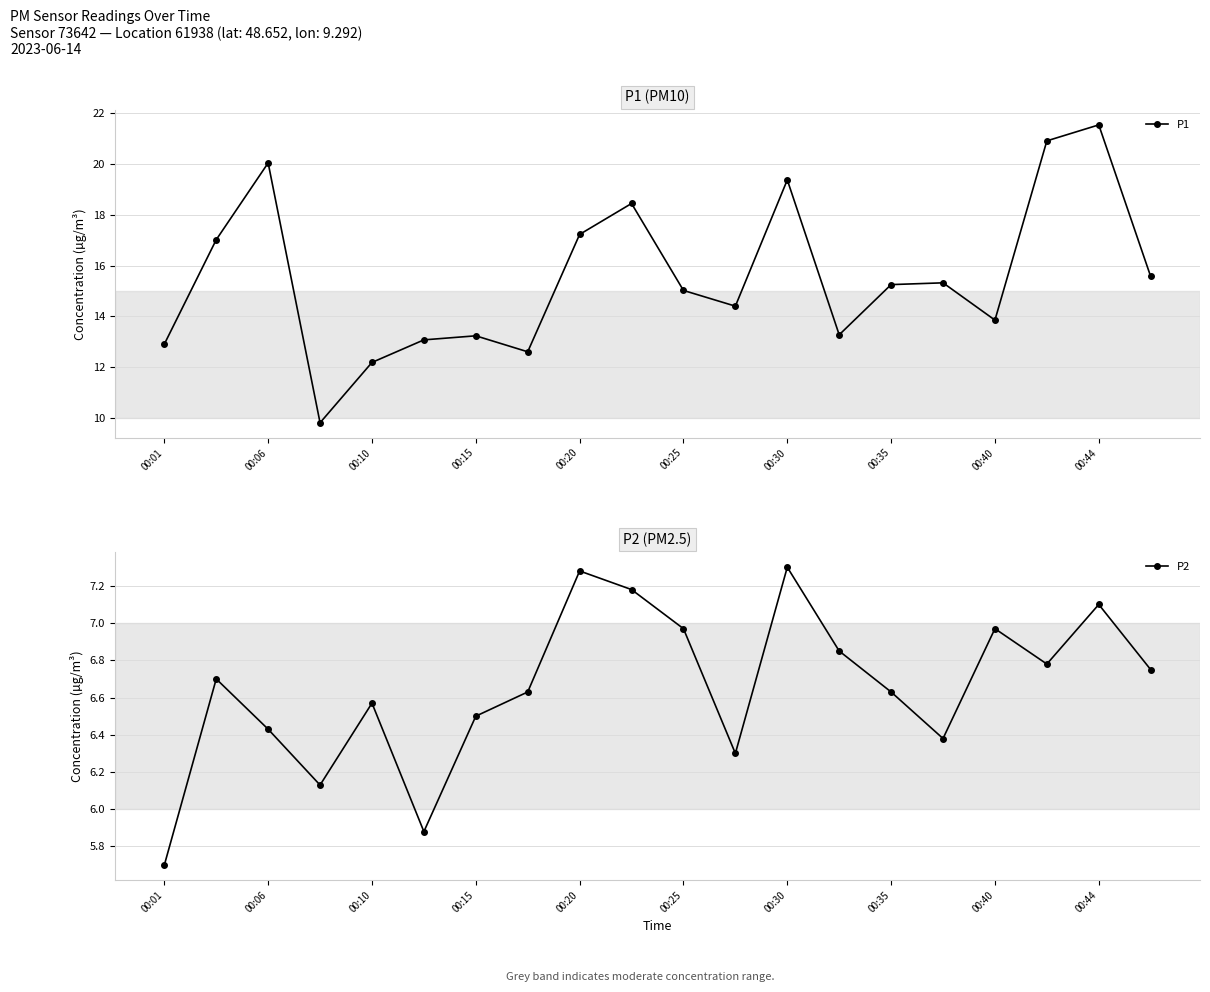

List the series in order of their peak value, lowest first.

P2, P1